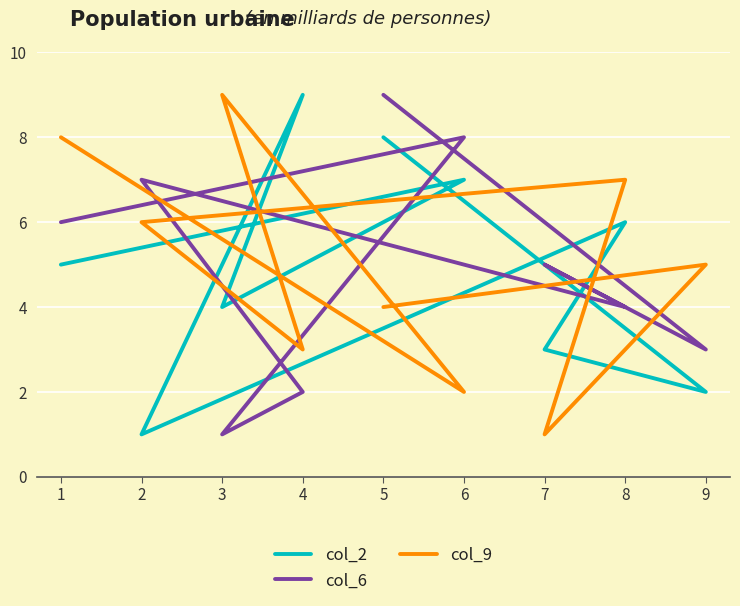

At which label does col_6 reach its peak?

5